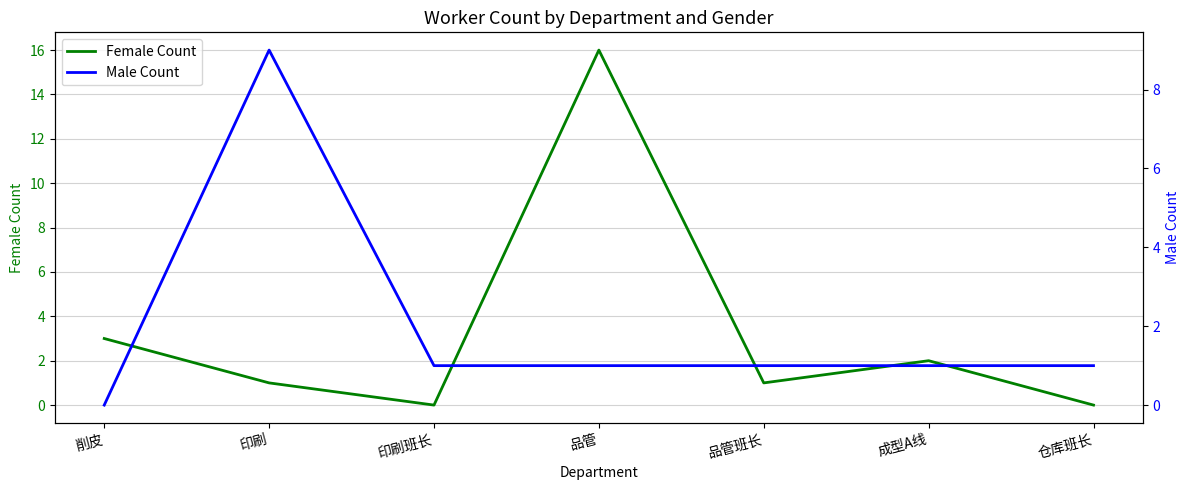

What is the total value across all series at 印刷?

10